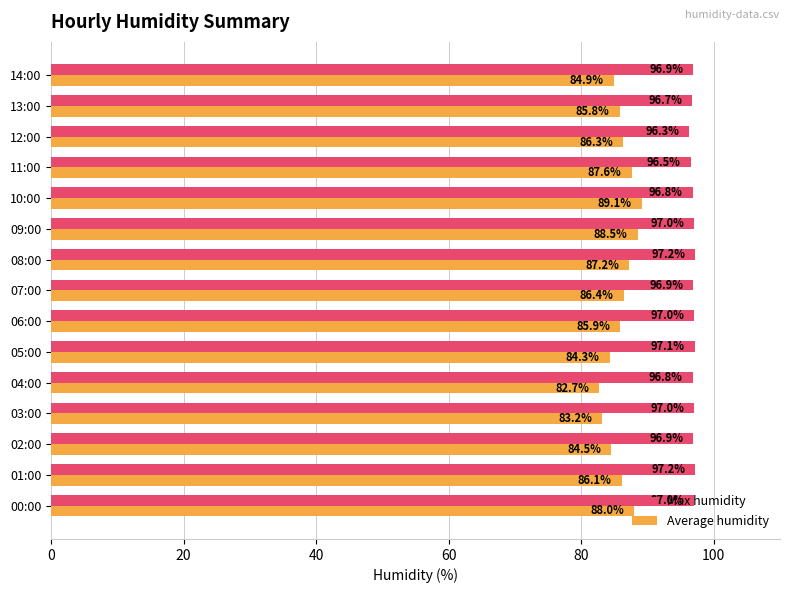

At which category is the sum across all series the highest?

10:00